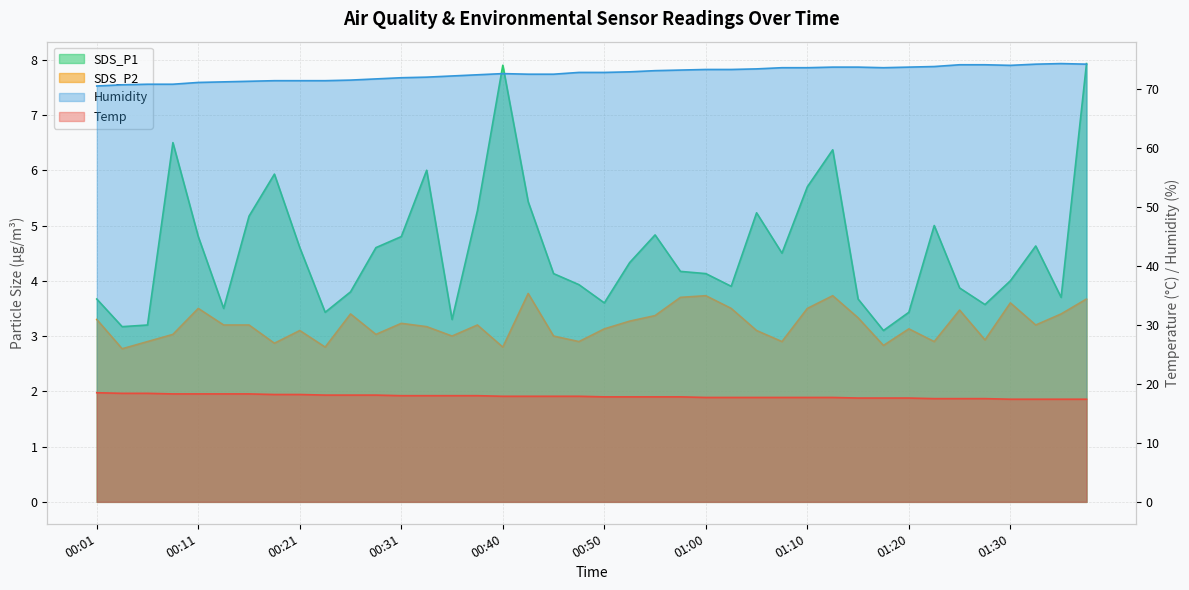

Is the value of Humidity at 00:26 greater than the value of SDS_P2 at 00:48?

Yes